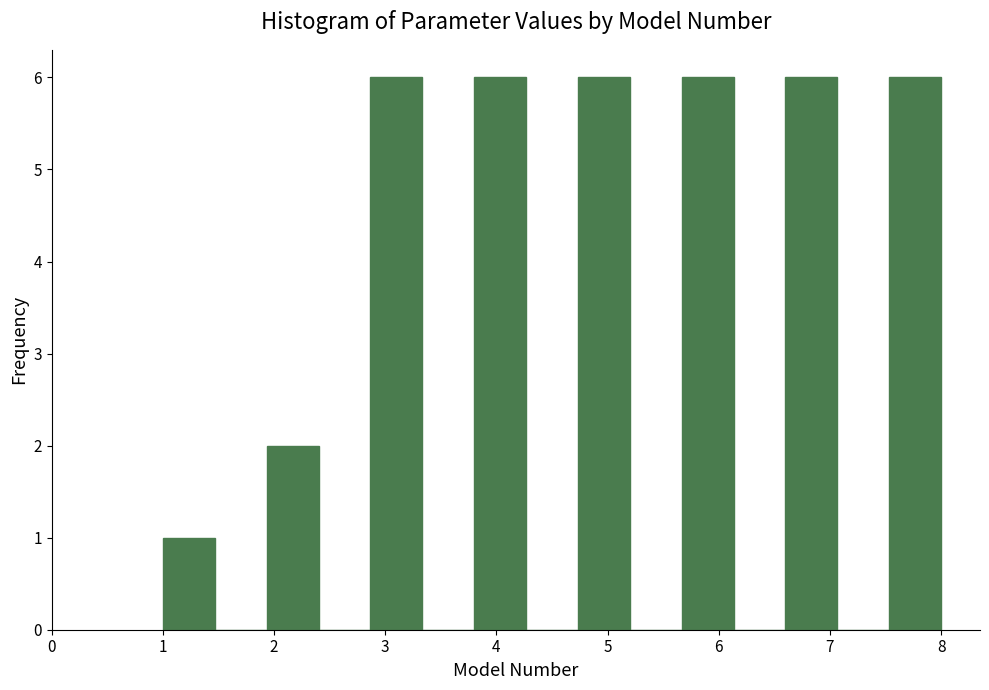

How tall is the bar that spans 5.7 to 6.1 on the x-axis? Neither the bar edges nor the heights are printed on the chart, so give them approximately, as read against the axes.

6